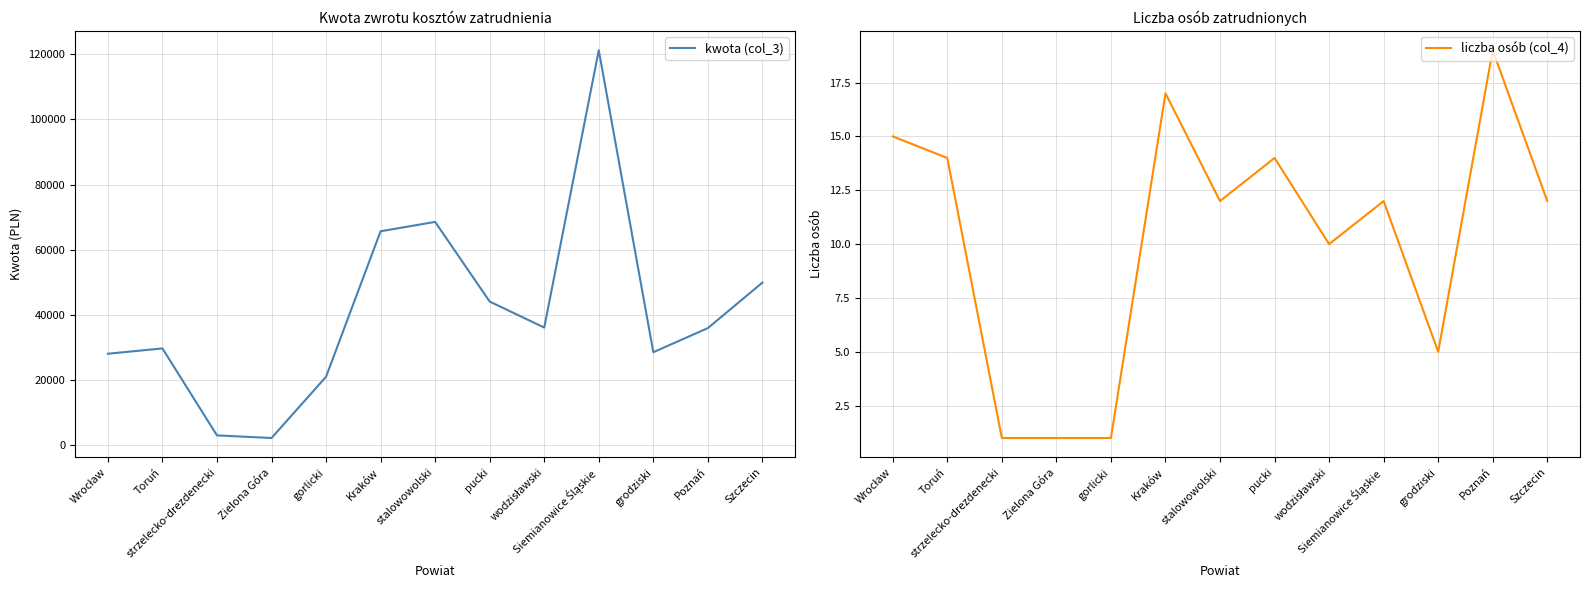

What is the label of the 13th point from the left?

Szczecin